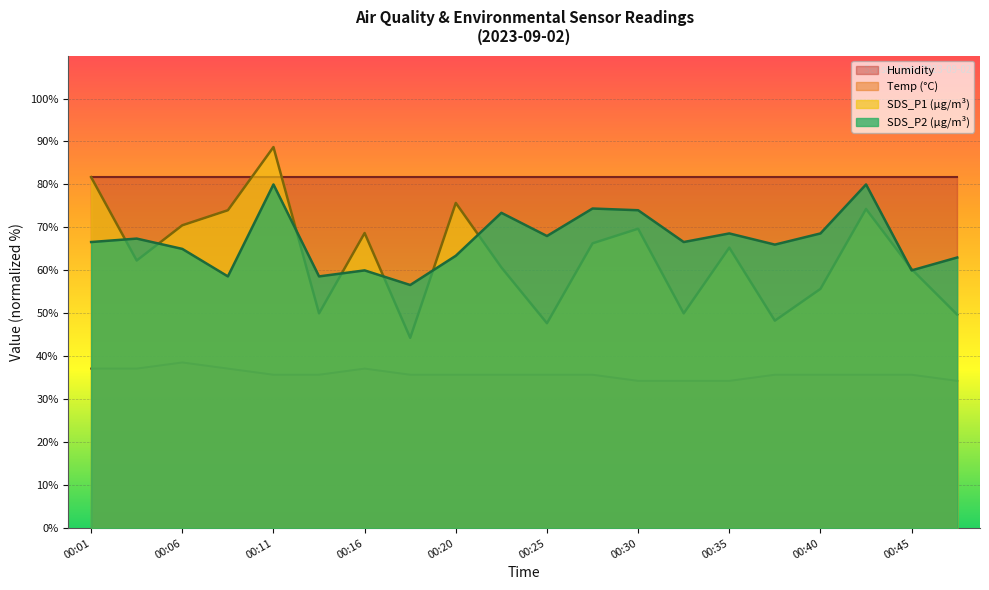

Rank the series by their maximum value, from lowest to highest.

Temp (°C), SDS_P2 (µg/m³), Humidity, SDS_P1 (µg/m³)